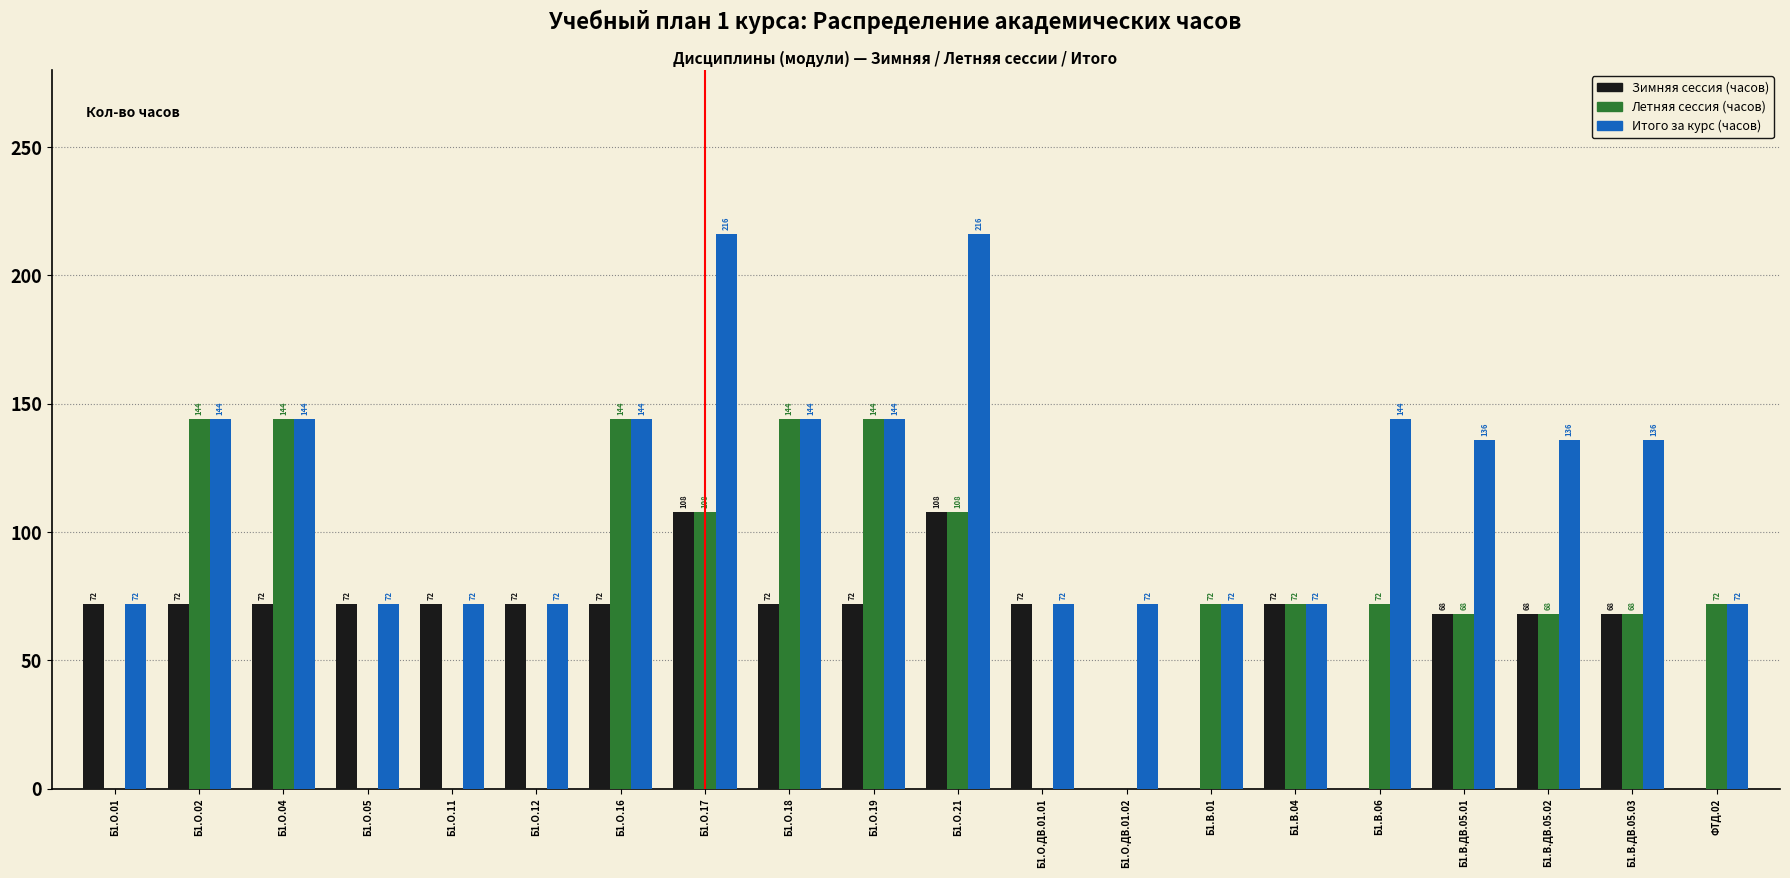

What value does the Итого за курс (часов) series have at Б1.В.ДВ.05.02, to the nearest 10?

140